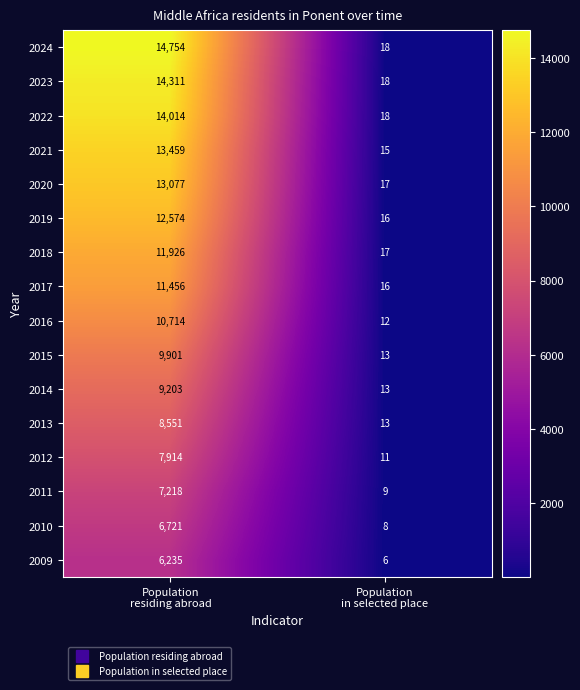

Rank the series by their maximum value, from highest to lowest.

2024, 2023, 2022, 2021, 2020, 2019, 2018, 2017, 2016, 2015, 2014, 2013, 2012, 2011, 2010, 2009